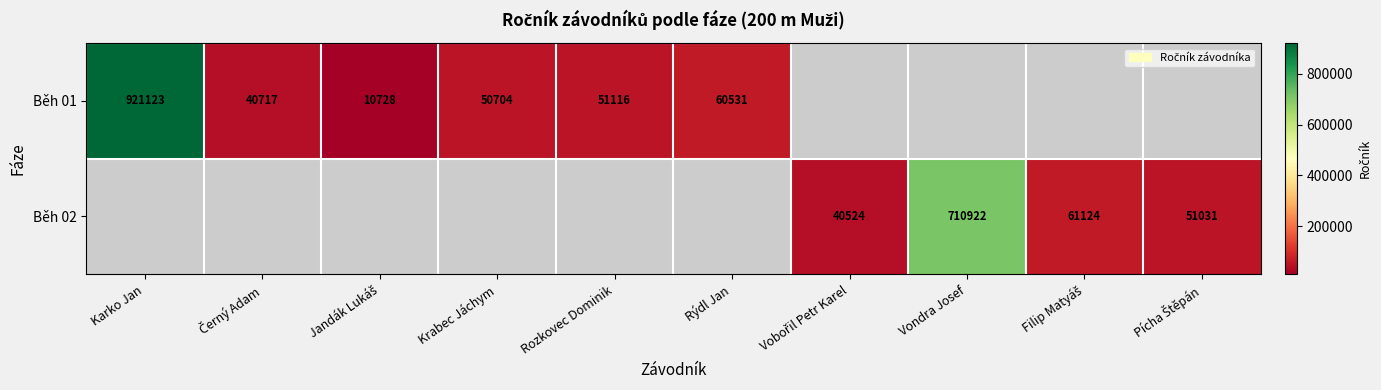

The Běh 01 series shows 41275 at Rýdl Jan. True or false?

False